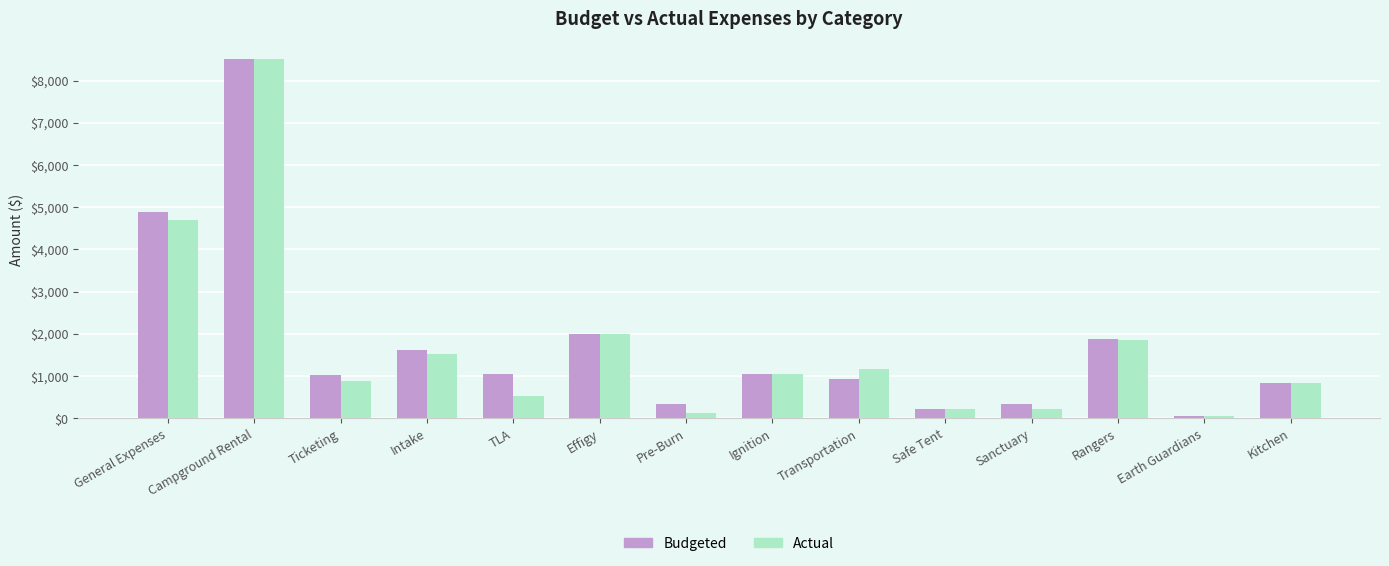

How many bars are there in each group?

2